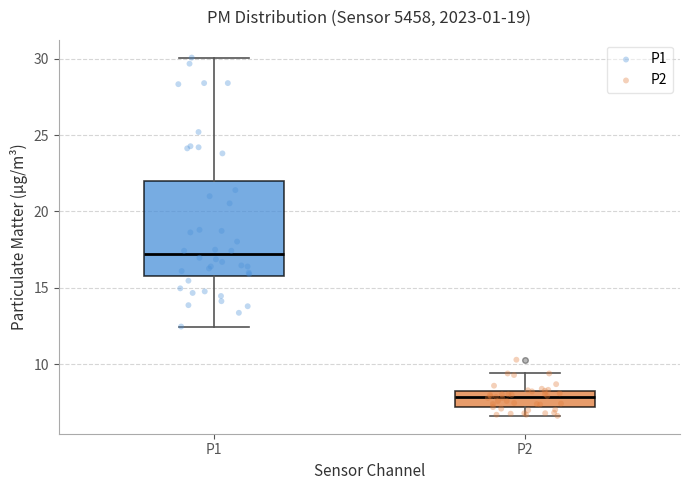

Reading left to right, transcribe this box plot: for each box, give where its median line is, the range the box spans, and where its two whiskers end, as read against the y-axis. The values are not printed on the chart, so give them approximately, as read against the axis.

P1: median 17.0, box 16.0 to 22.0, whiskers 12.5 to 30.0
P2: median 8.0 (inside the box), box 7.0 to 8.0, whiskers 6.5 to 9.5